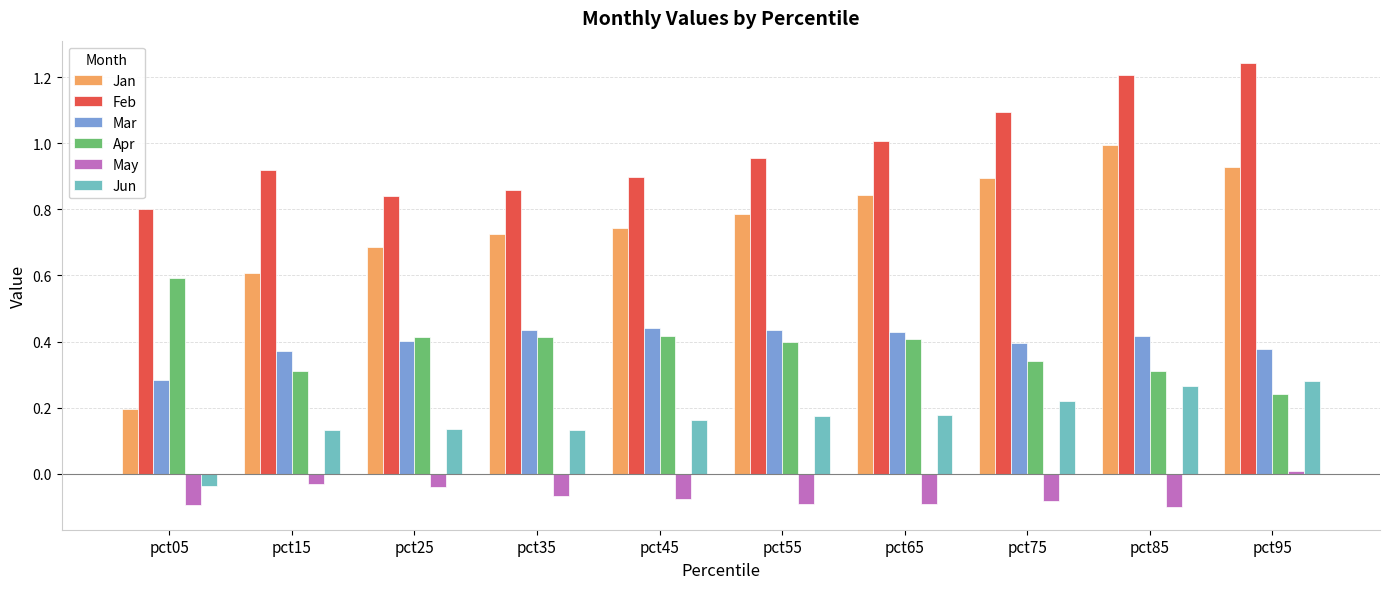

List the series in order of their peak value, highest first.

Feb, Jan, Apr, Mar, Jun, May